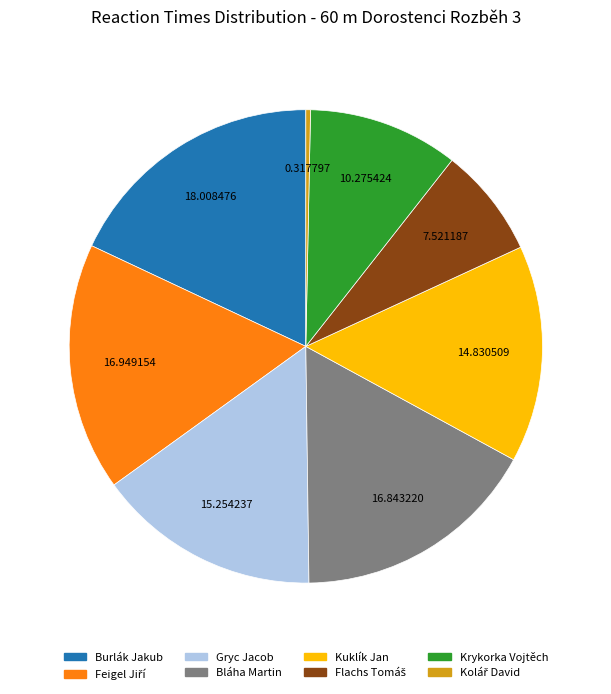

Is the sum of Krykorka Vojtěch and Kuklík Jan greater than half?

No